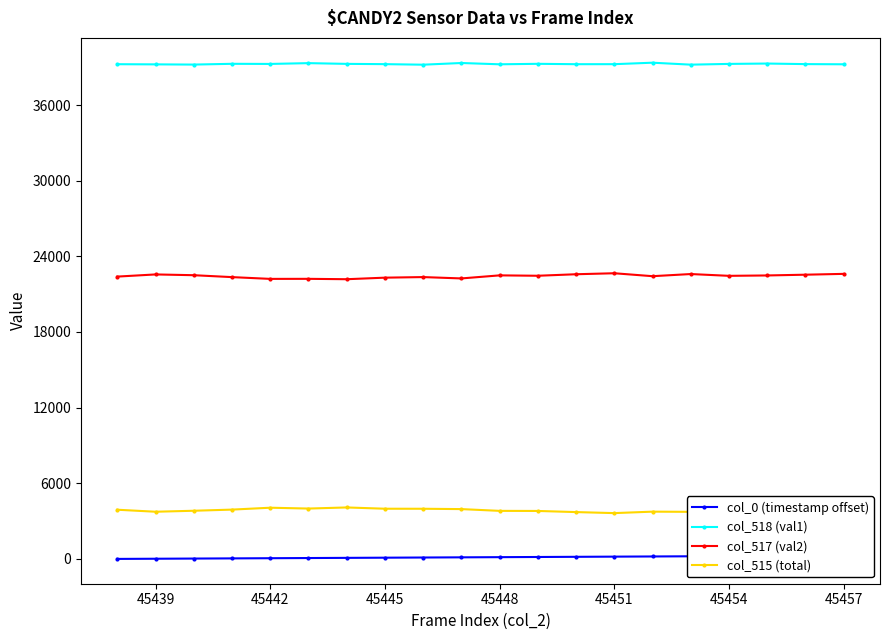

Reading left to right, list all the values displayed in this chart.

col_0 (timestamp offset): 0.0	14.0	27.8	41.7	55.5	69.5	83.3	97.1	111.0	124.8	138.6	152.4	166.4	180.3	194.1	208.1	222.1	236.0	250.0	264.0
col_518 (val1): 39240.0	39228.0	39211.0	39272.0	39262.0	39325.0	39267.0	39245.0	39202.0	39336.0	39233.0	39271.0	39241.0	39243.0	39360.0	39205.0	39264.0	39293.0	39248.0	39234.0
col_517 (val2): 22394.0	22565.0	22504.0	22352.0	22212.0	22216.0	22186.0	22309.0	22355.0	22248.0	22491.0	22460.0	22580.0	22659.0	22426.0	22596.0	22454.0	22484.0	22544.0	22610.0
col_515 (total): 3901.0	3742.0	3820.0	3911.0	4061.0	3994.0	4082.0	3981.0	3978.0	3951.0	3811.0	3804.0	3714.0	3633.0	3749.0	3734.0	3817.0	3758.0	3743.0	3691.0